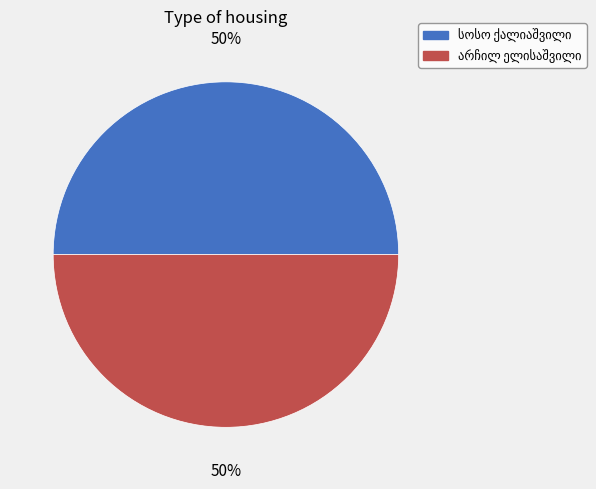

To the nearest percent, what is the average slice percentage?

50%